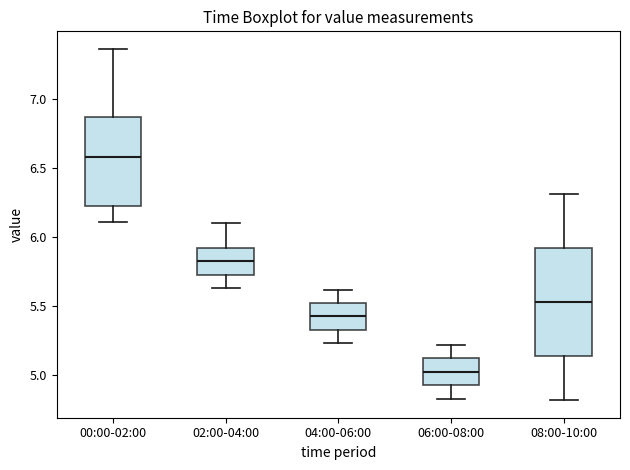

Reading left to right, read every box against the y-axis: the position of its median line, the range the box covers, and the ends of its whiskers. The values are not printed on the chart, so give them approximately, as read against the axis.

00:00-02:00: median 6.60, box 6.25 to 6.85, whiskers 6.10 to 7.35
02:00-04:00: median 5.85, box 5.75 to 5.90, whiskers 5.65 to 6.10
04:00-06:00: median 5.45, box 5.35 to 5.50, whiskers 5.25 to 5.60
06:00-08:00: median 5.05, box 4.95 to 5.10, whiskers 4.85 to 5.20
08:00-10:00: median 5.55, box 5.15 to 5.90, whiskers 4.80 to 6.30